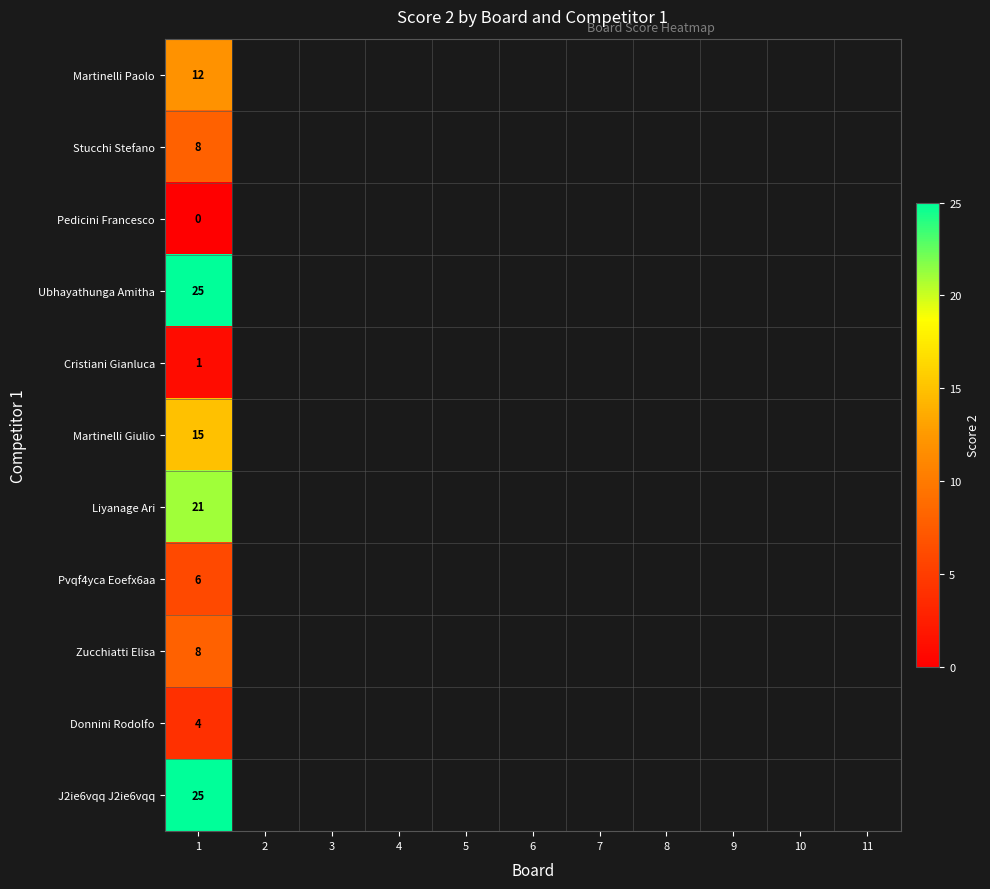

How many values in Liyanage Ari are above zero?

1